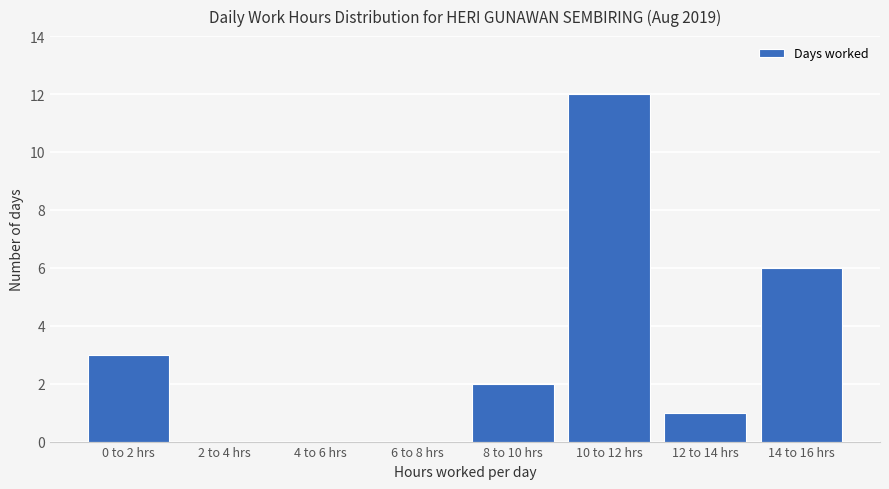

Reading left to right, transcribe all the data shown in this chart.

0 to 2 hrs=3	2 to 4 hrs=0	4 to 6 hrs=0	6 to 8 hrs=0	8 to 10 hrs=2	10 to 12 hrs=12	12 to 14 hrs=1	14 to 16 hrs=6